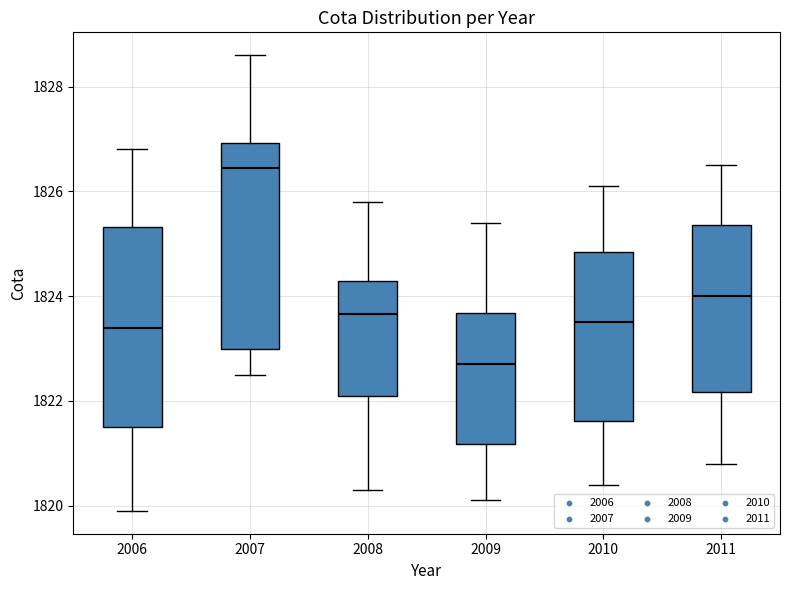

Where does the lower whisker of the box at x = 2006 end on the y-axis? The values are not printed on the chart, so give them approximately, as read against the axis.

1820.0